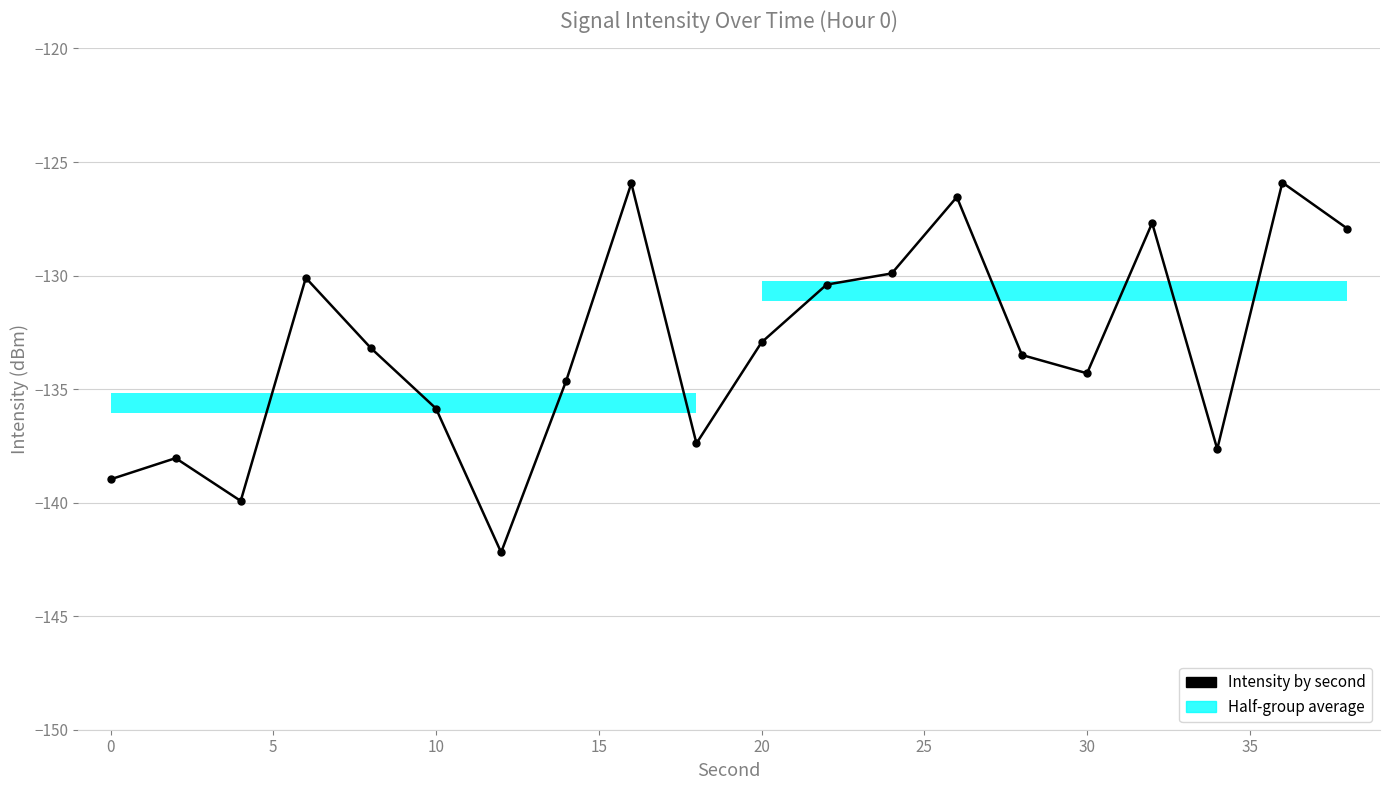

Does the chart contain any negative values?

Yes